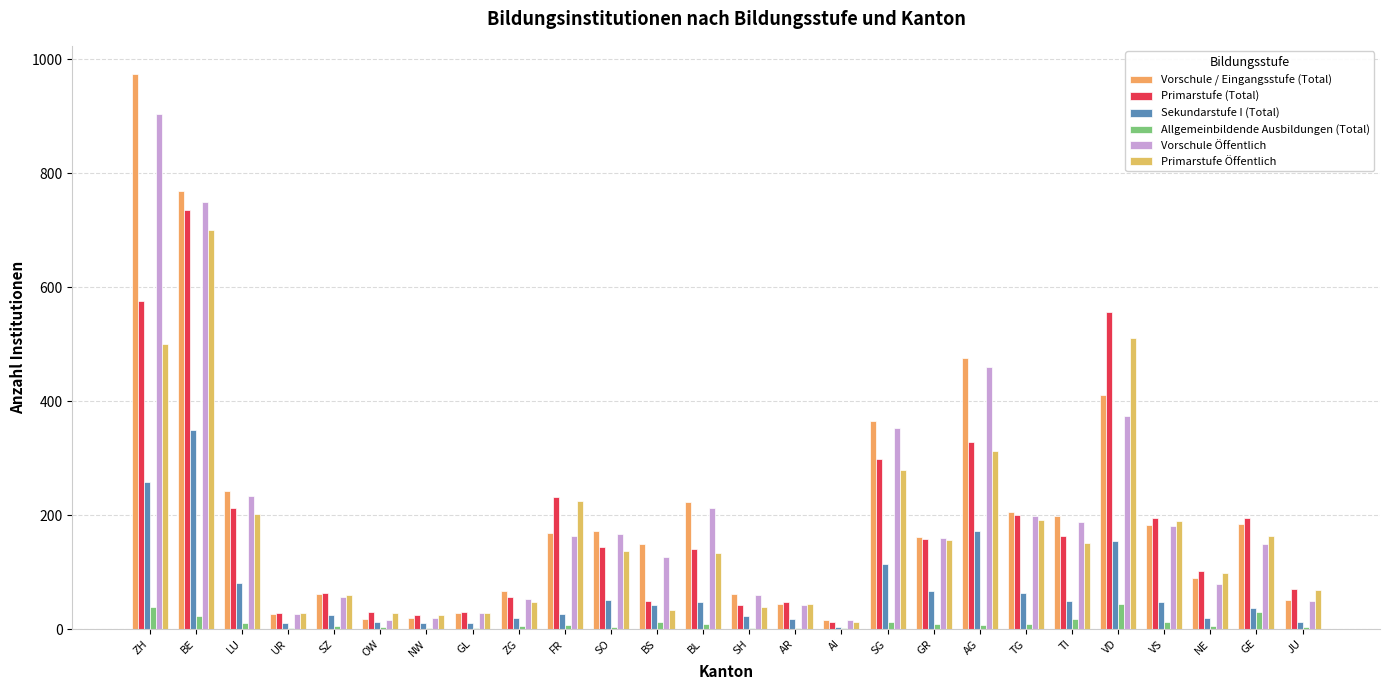

At which label does Allgemeinbildende Ausbildungen (Total) first exceed 7?

ZH